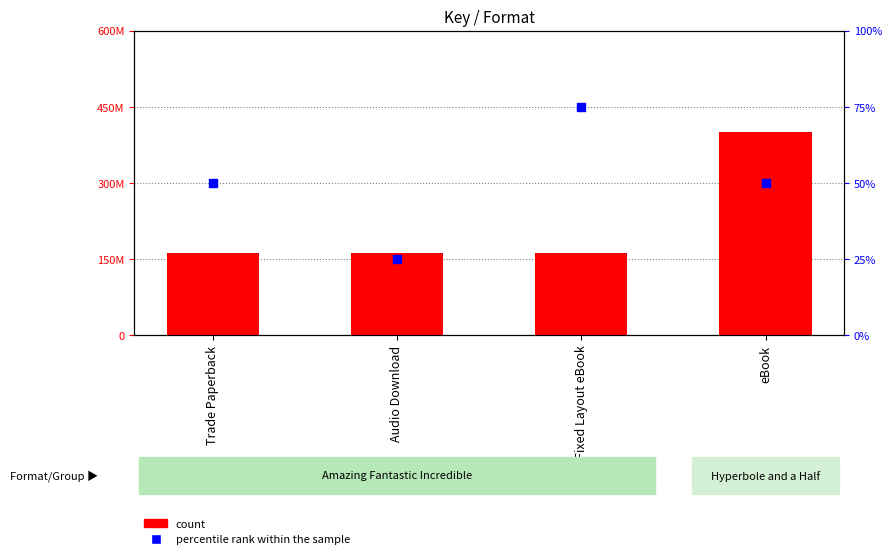

What are all the series names shown in the legend?

count, percentile rank within the sample